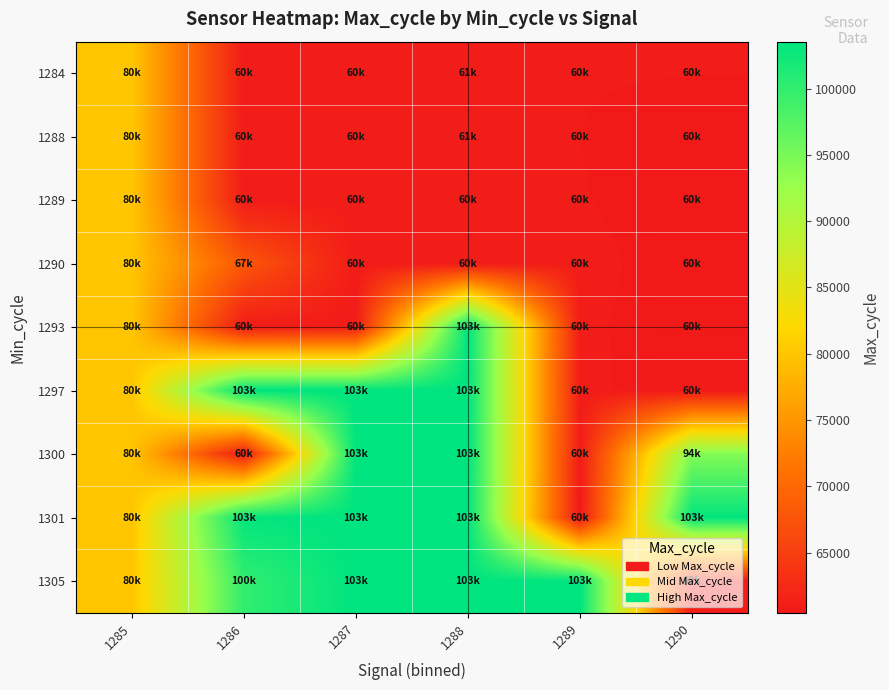

What is the difference between the highest and lowest values at 1289?

42966